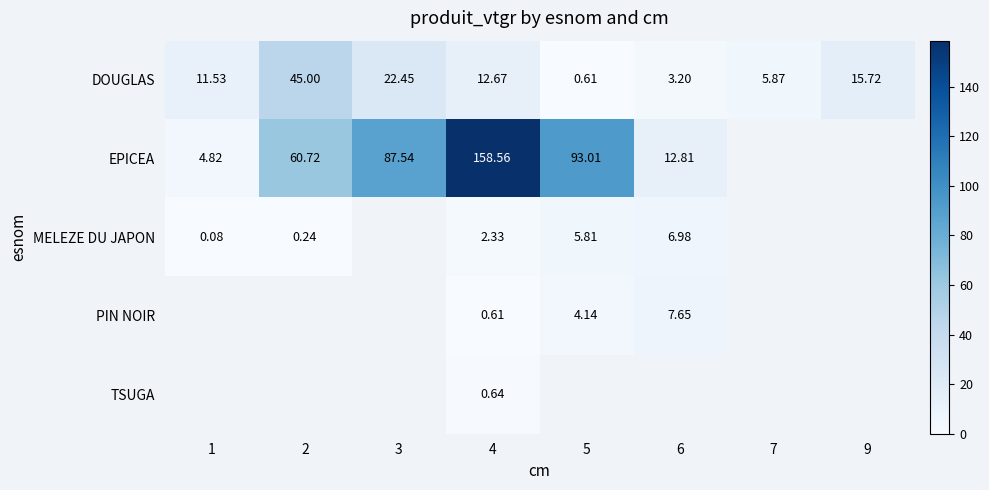

Which label corresponds to the smallest value in the chart?

1